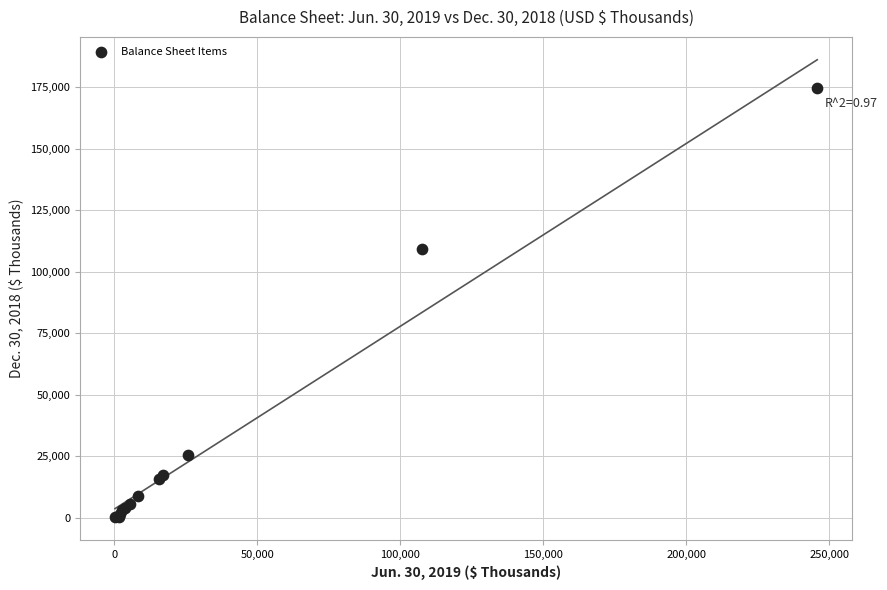

What Y value in the scatter plot is closest to 87410?

109332